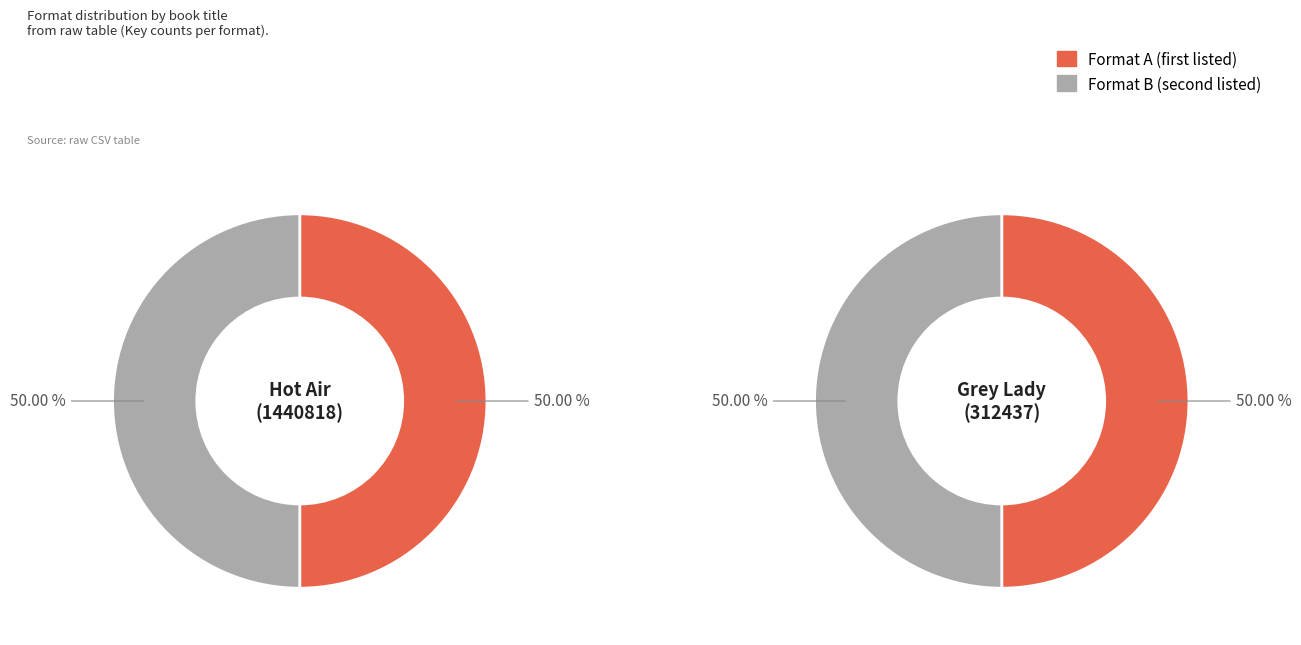

Does any single category account for the majority?

No